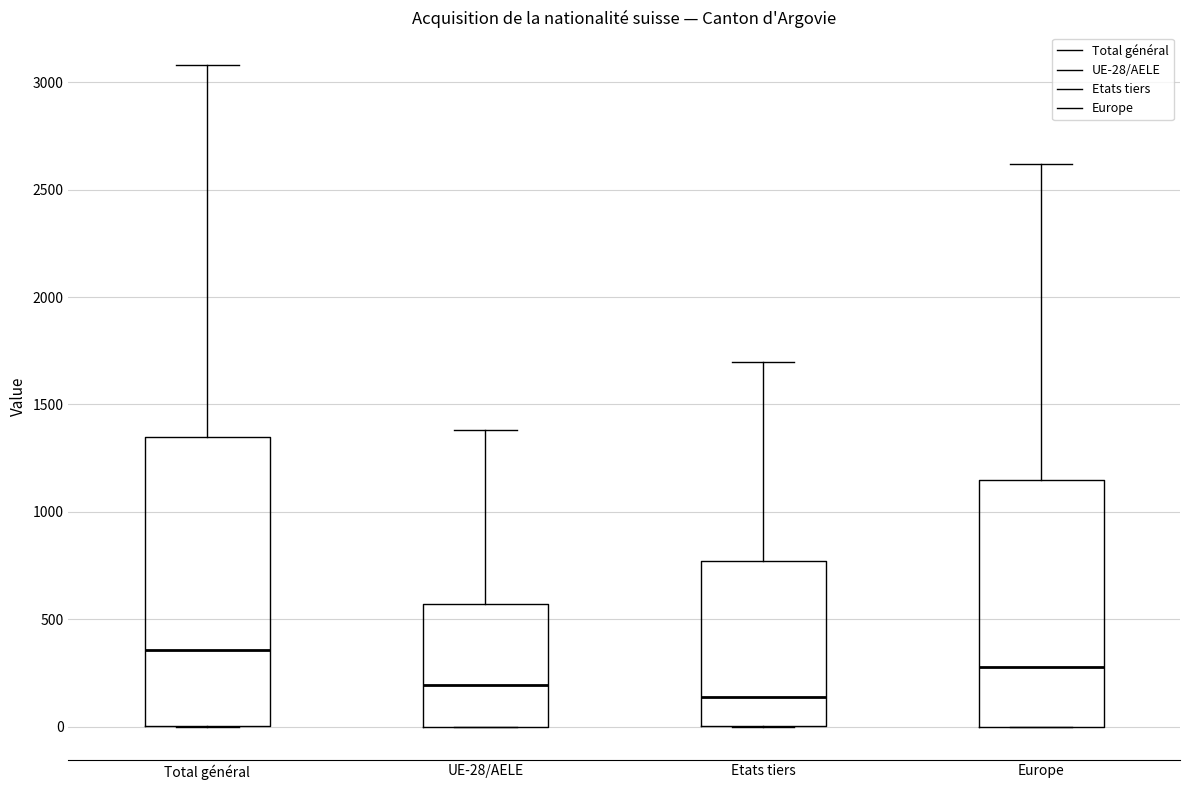

Which box has the highest median line?

Total général